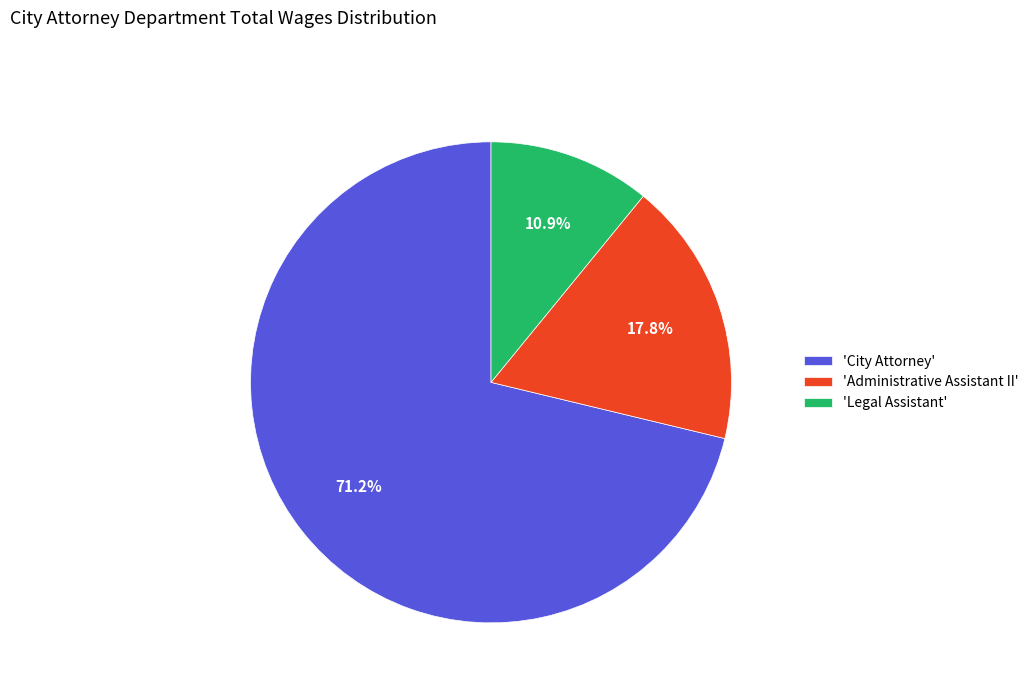

Combined, do 'Legal Assistant' and 'City Attorney' account for over 50%?

Yes